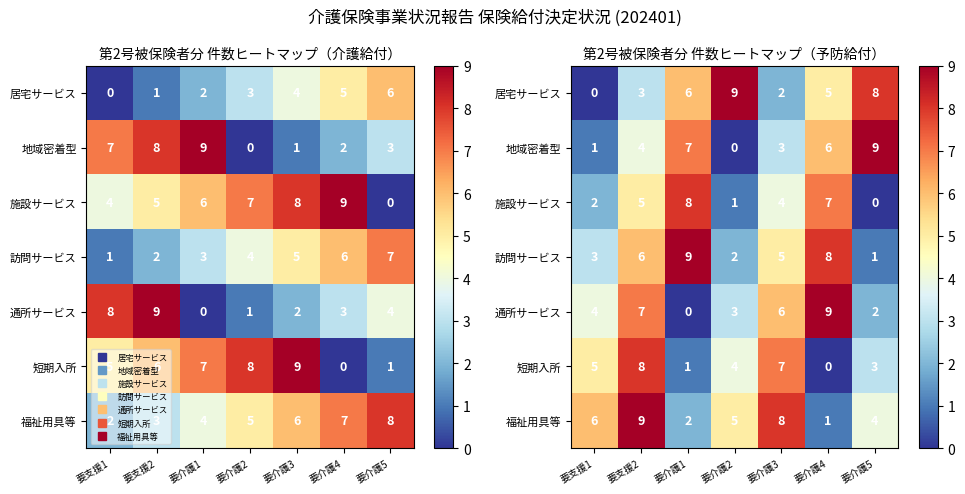

What is the spread (max minus min) of values at 要介護2?

9